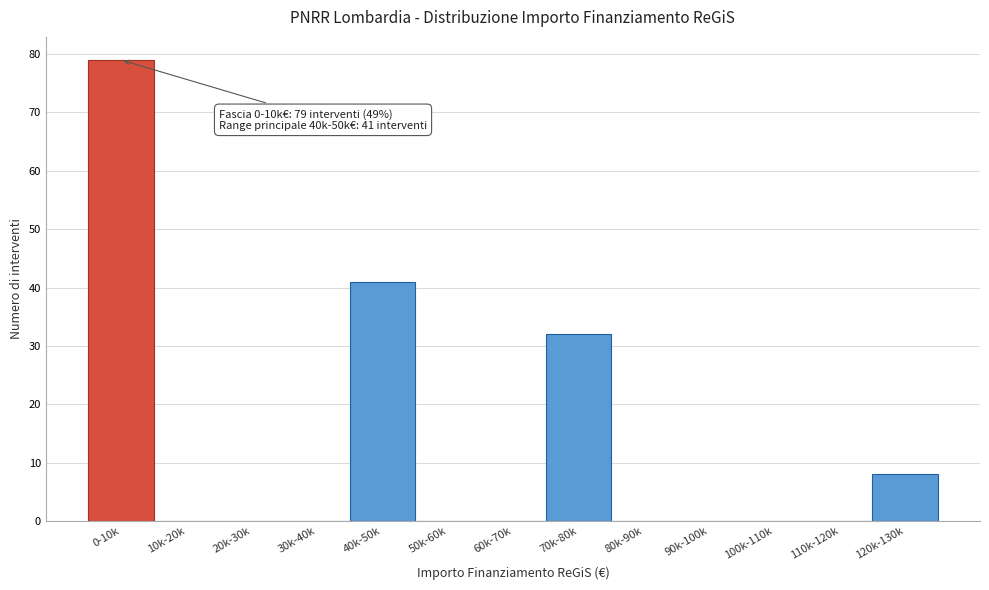

Reading left to right, transcribe all the data shown in this chart.

0-10k=79	10k-20k=0	20k-30k=0	30k-40k=0	40k-50k=41	50k-60k=0	60k-70k=0	70k-80k=32	80k-90k=0	90k-100k=0	100k-110k=0	110k-120k=0	120k-130k=8